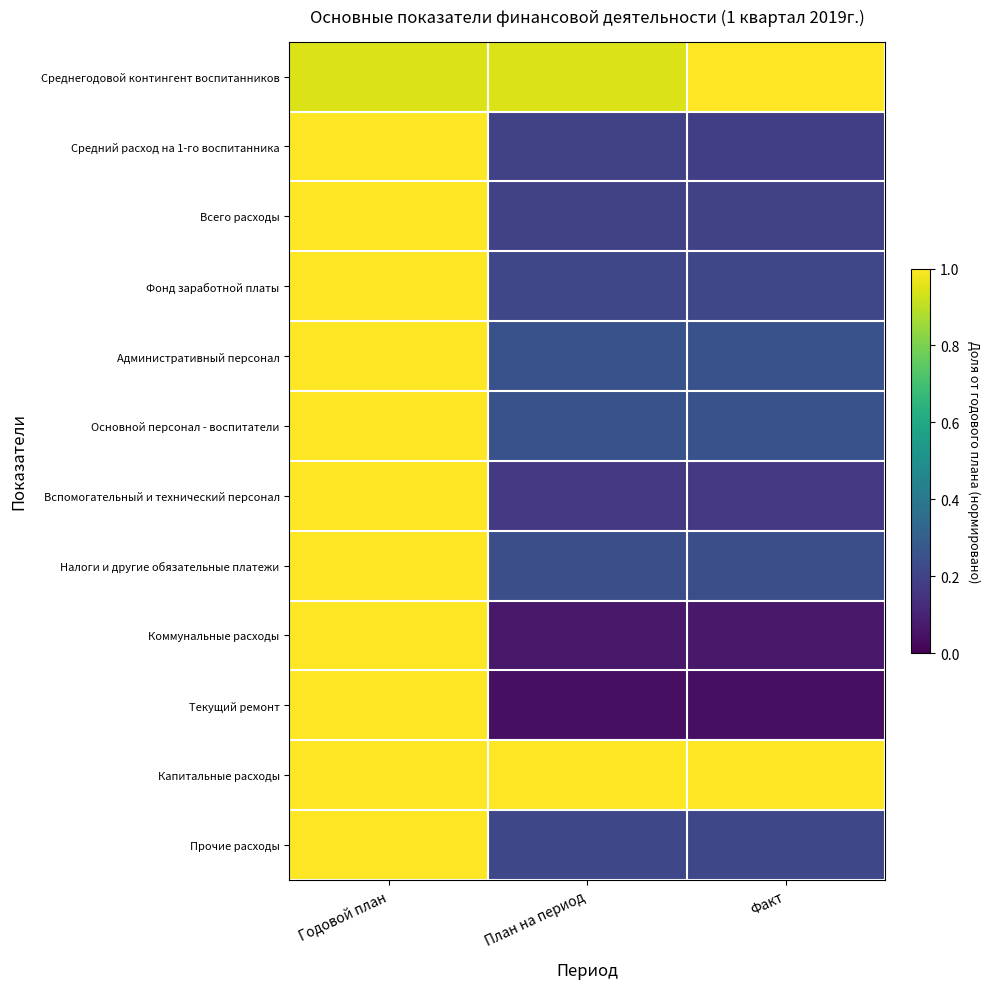

Reading right to left, what are all the values shown in this chart?

Среднегодовой контингент воспитанников: Факт=1.0	План на период=0.9	Годовой план=0.9
Средний расход на 1-го воспитанника: Факт=0.2	План на период=0.2	Годовой план=1.0
Всего расходы: Факт=0.2	План на период=0.2	Годовой план=1.0
Фонд заработной платы: Факт=0.2	План на период=0.2	Годовой план=1.0
Административный персонал: Факт=0.2	План на период=0.2	Годовой план=1.0
Основной персонал - воспитатели: Факт=0.2	План на период=0.2	Годовой план=1.0
Вспомогательный и технический персонал: Факт=0.2	План на период=0.2	Годовой план=1.0
Налоги и другие обязательные платежи: Факт=0.2	План на период=0.2	Годовой план=1.0
Коммунальные расходы: Факт=0.1	План на период=0.1	Годовой план=1.0
Текущий ремонт: Факт=0.0	План на период=0.0	Годовой план=1.0
Капитальные расходы: Факт=1.0	План на период=1.0	Годовой план=1.0
Прочие расходы: Факт=0.2	План на период=0.2	Годовой план=1.0